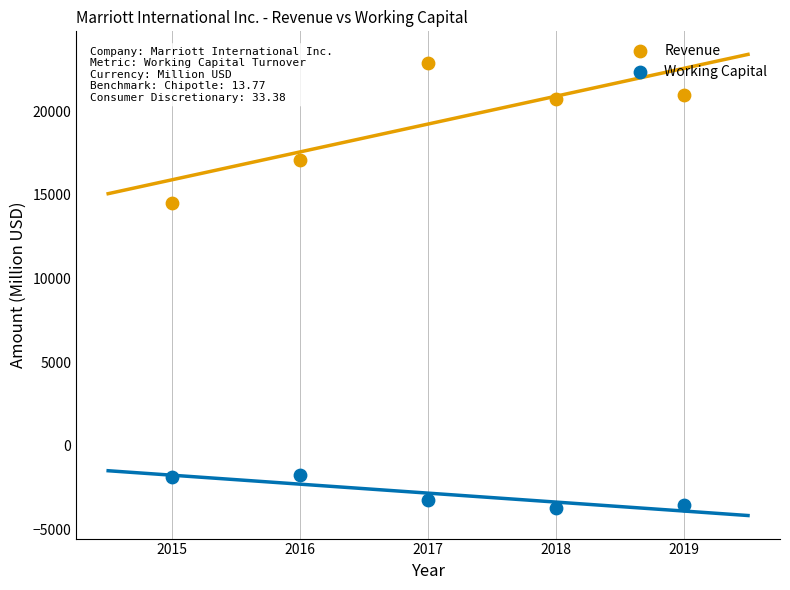

In the Revenue series, what Y value is closest to 18690?

17072